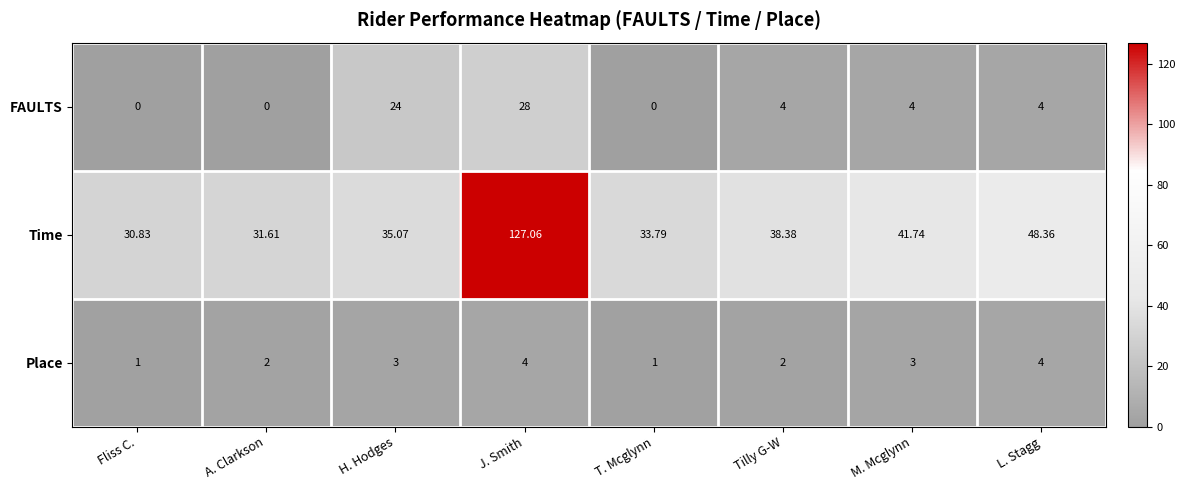

How many values in the Place series are below 3?

4